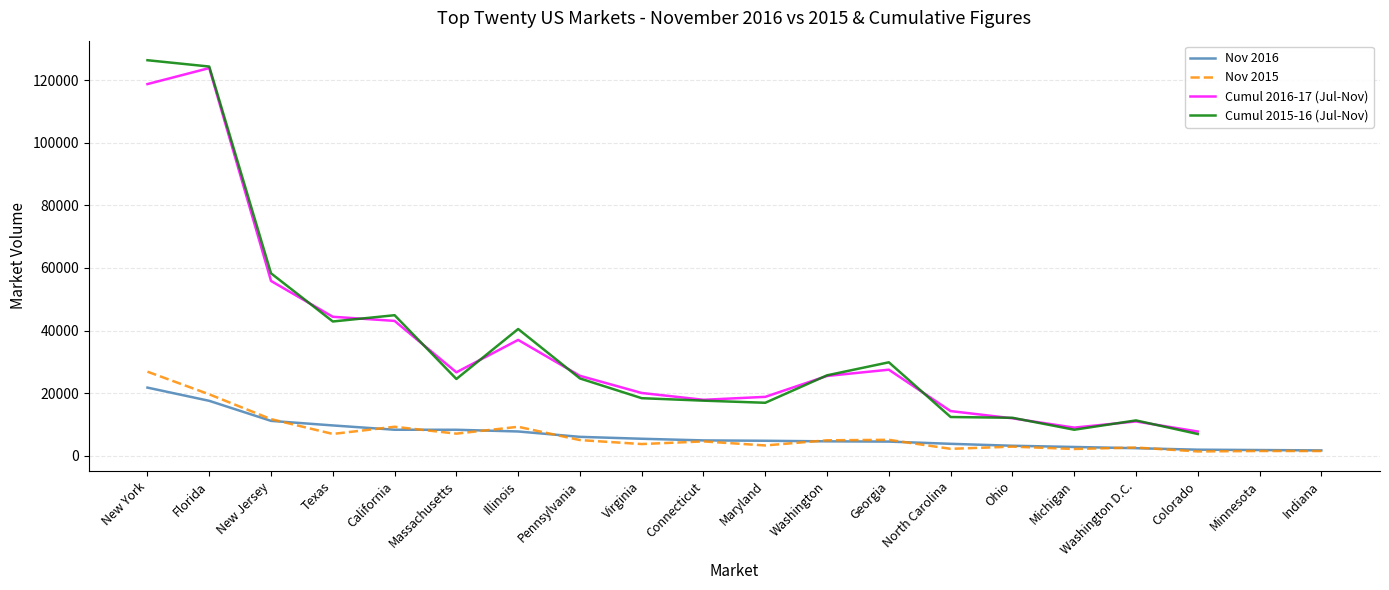

What are all the series names shown in the legend?

Nov 2016, Nov 2015, Cumul 2016-17 (Jul-Nov), Cumul 2015-16 (Jul-Nov)